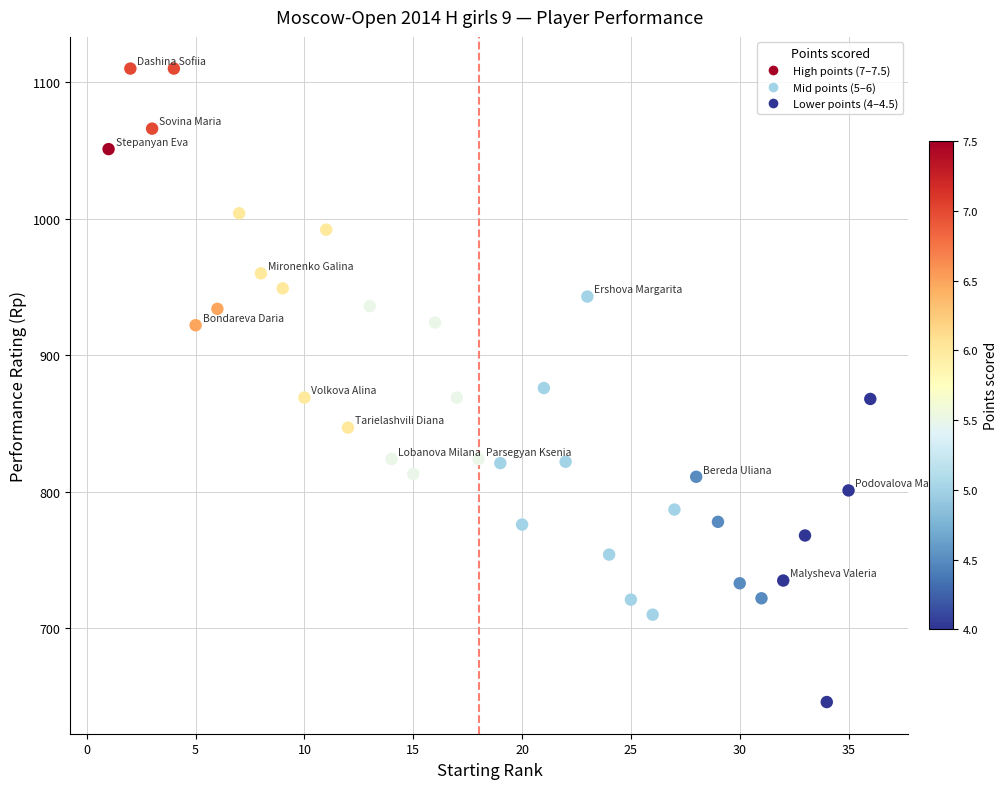

What is the range of Y values (max minus min)?

464